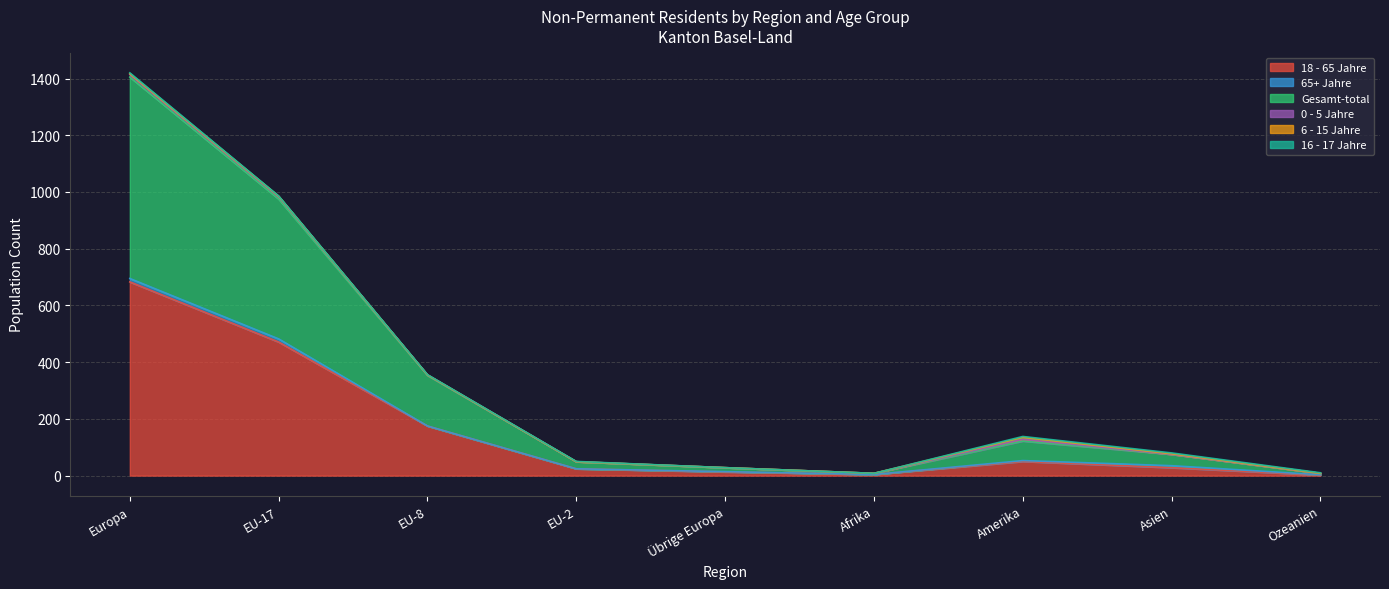

The 16 - 17 Jahre series shows 3 at Asien. True or false?

True